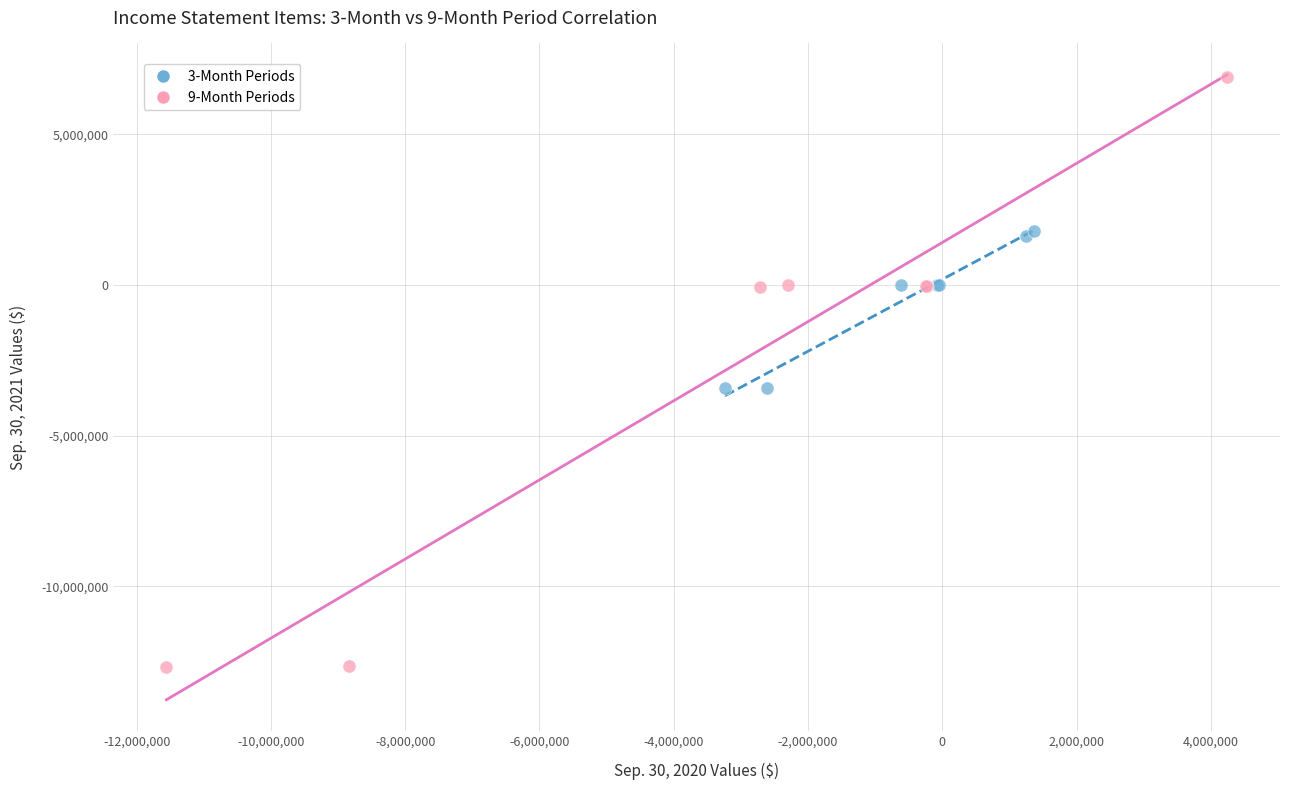

What are all the series names shown in the legend?

3-Month Periods, 9-Month Periods